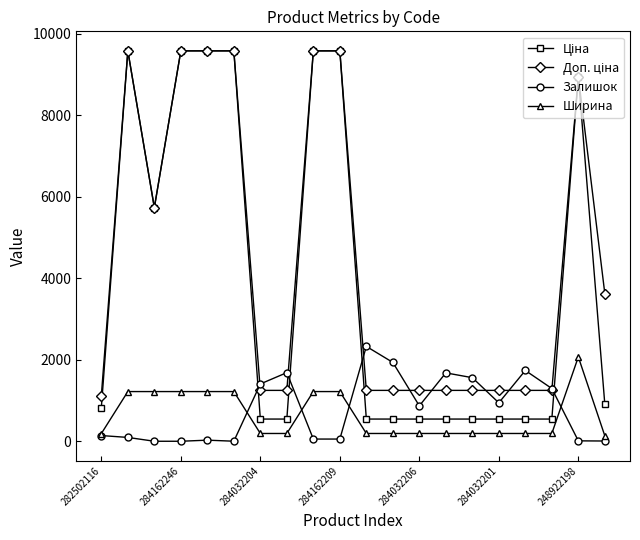

True or false: Залишок has more than 0 points higher than both neighbors.

True